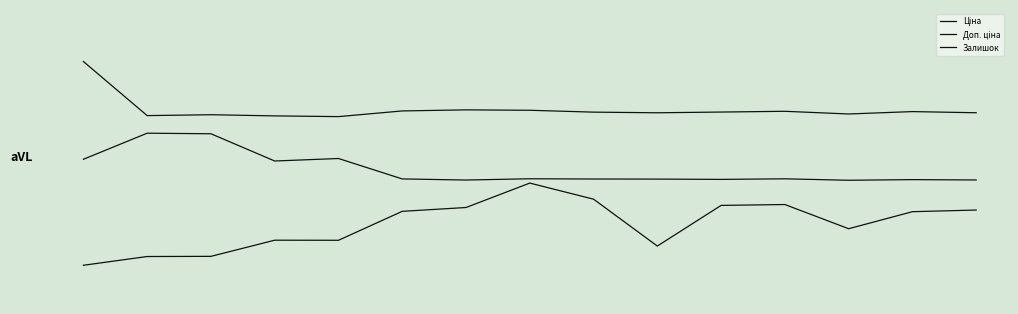

Reading left to right, transcribe all the data shown in this chart.

Ціна: 0=0.4	1=0.2	2=0.2	3=0.2	4=0.2	5=0.2	6=0.2	7=0.2	8=0.2	9=0.2	10=0.2	11=0.2	12=0.2	13=0.2	14=0.2
Доп. ціна: 0=-0.0	1=0.1	2=0.1	3=-0.0	4=-0.0	5=-0.1	6=-0.1	7=-0.1	8=-0.1	9=-0.1	10=-0.1	11=-0.1	12=-0.1	13=-0.1	14=-0.1
Залишок: 0=-0.5	1=-0.4	2=-0.4	3=-0.4	4=-0.4	5=-0.2	6=-0.2	7=-0.1	8=-0.2	9=-0.4	10=-0.2	11=-0.2	12=-0.3	13=-0.2	14=-0.2